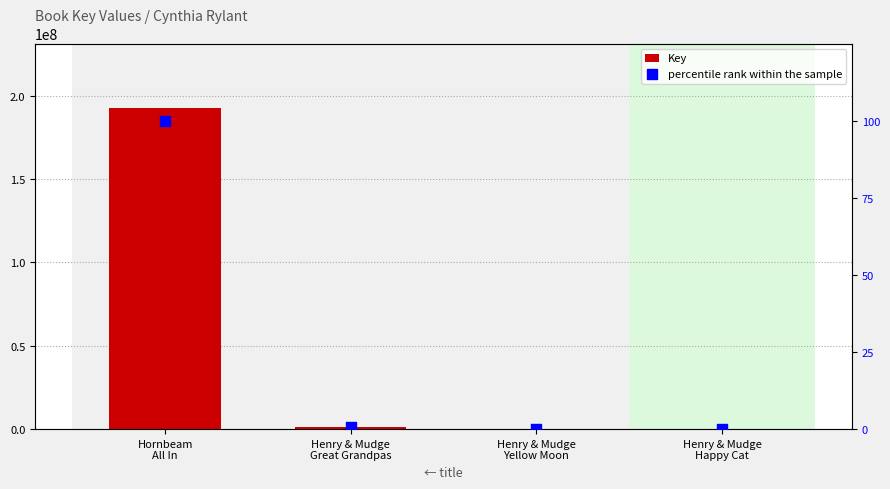

Which series reaches the minimum Y coordinate?

percentile rank within the sample